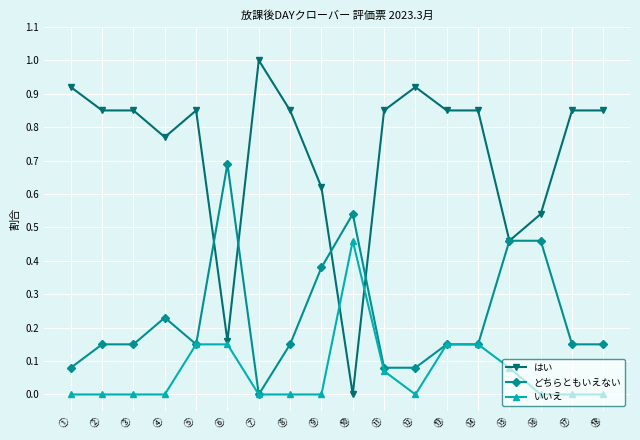

What is the spread (max minus min) of values at ⑭?

0.7